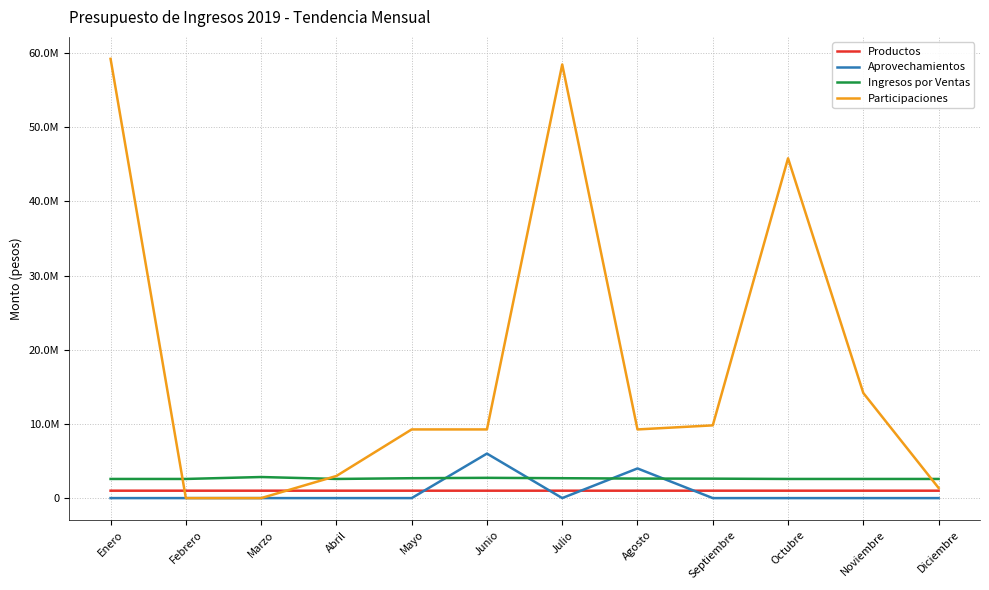

Which series ends up on top after the final intersection of Productos and Aprovechamientos?

Productos